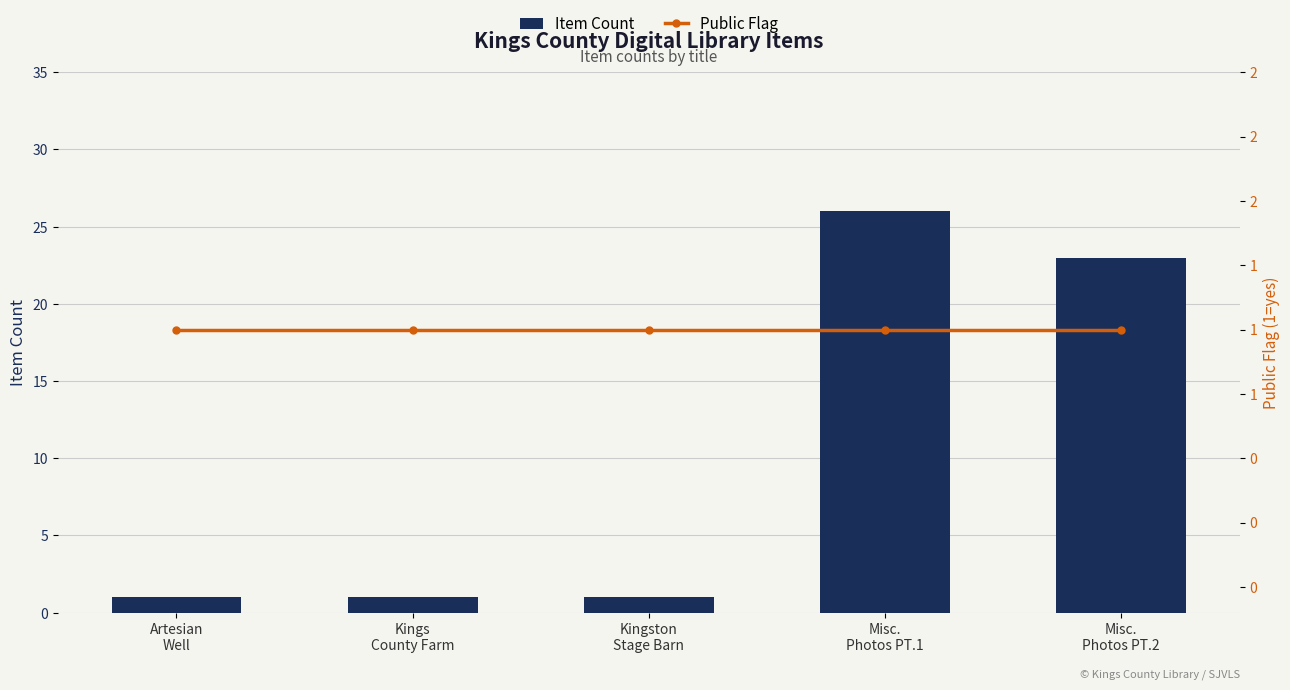

Rank the series by their average value, from lowest to highest.

Public Flag, Item Count